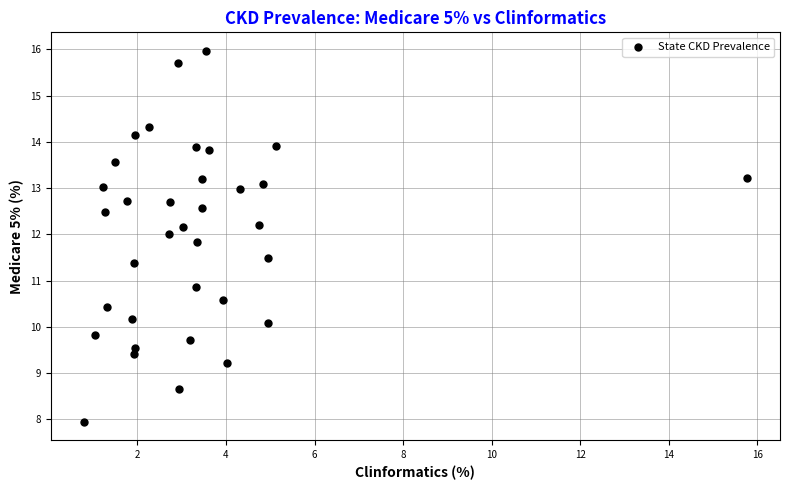

What Y value in the scatter plot is closest to 11?

10.9